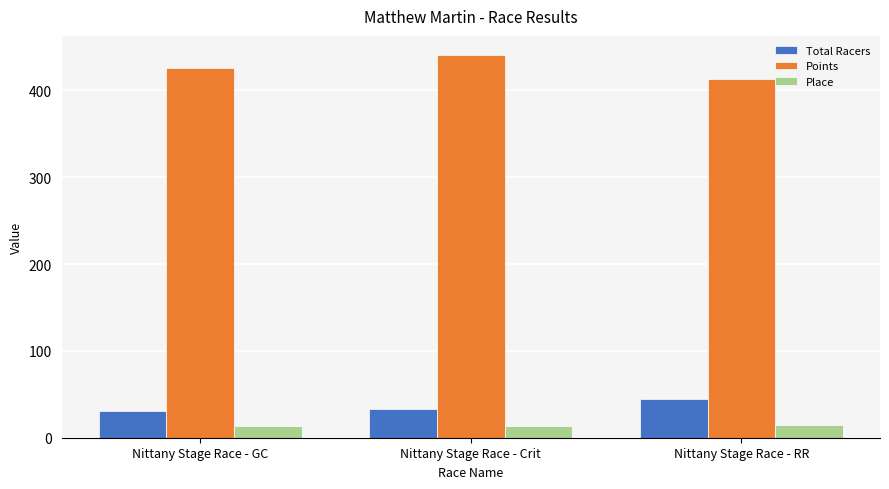

Reading left to right, extract all data points from this chart.

Total Racers: 31.0	33.0	45.0
Points: 425.9	440.6	412.9
Place: 13.0	13.0	15.0